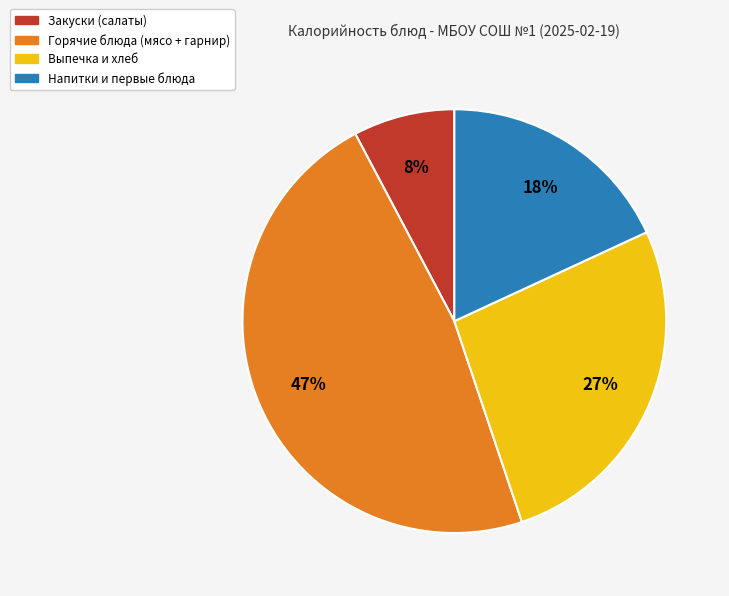

To the nearest percent, what is the average slice percentage?

25%